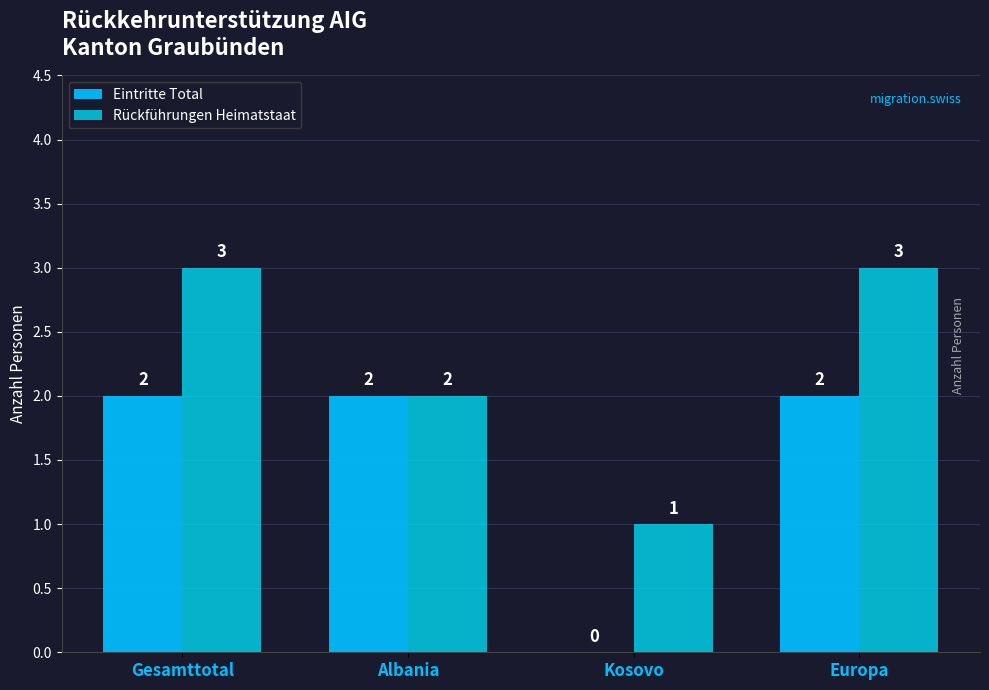

How many groups of bars are there?

4